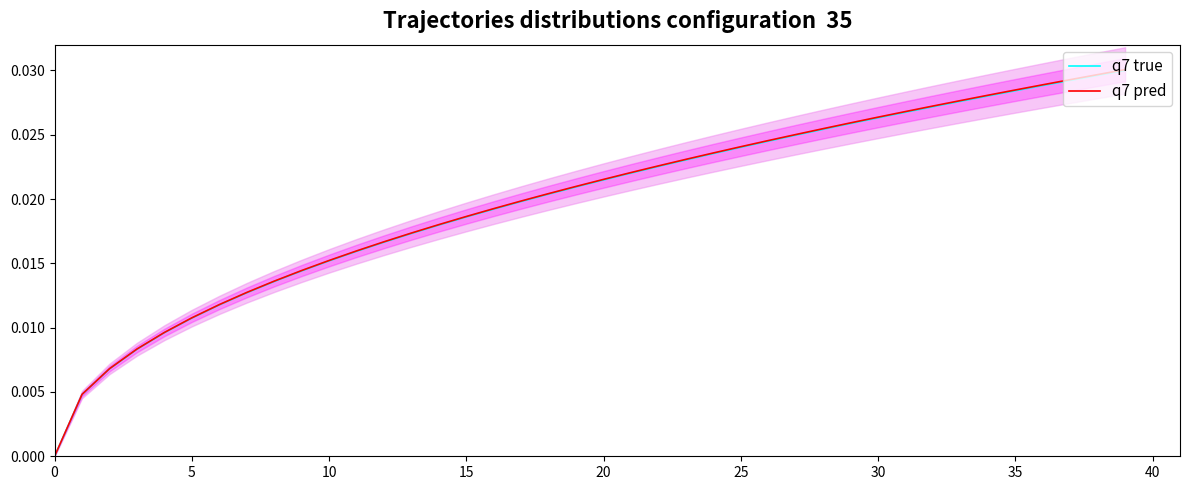

How many q7 pred values are between 0 and 1?

40